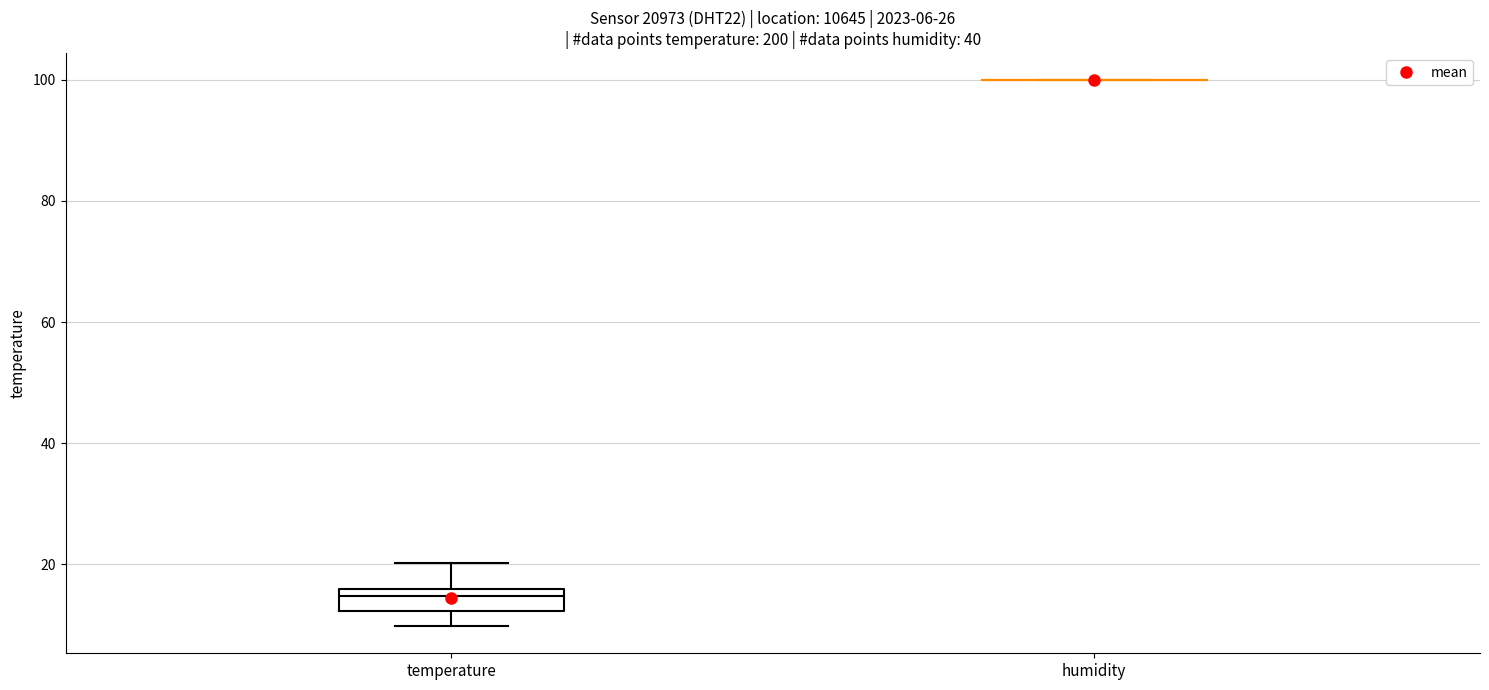

Comparing the boxes themselves (not the whiskers), which one is the tallest?

temperature